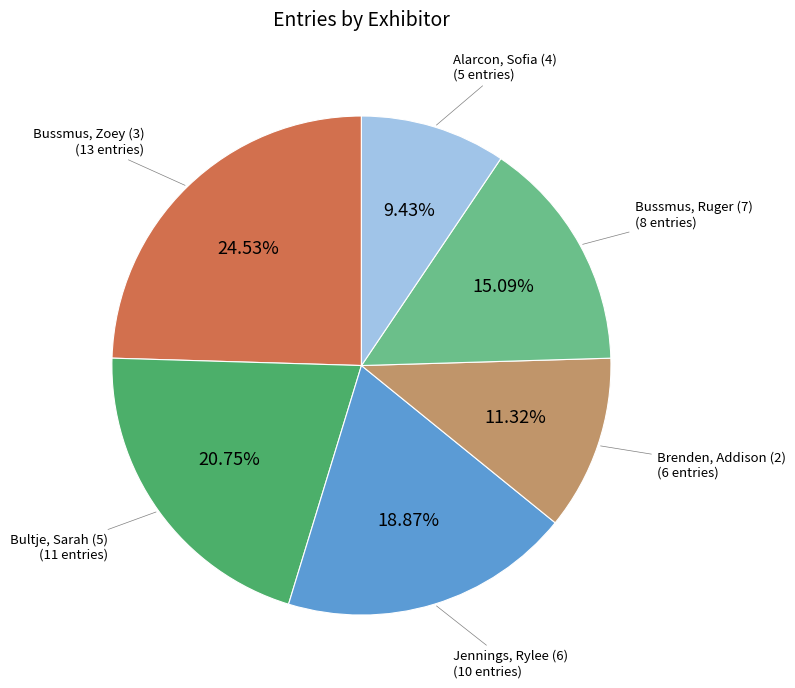

Is there any slice that represents more than half of the pie?

No